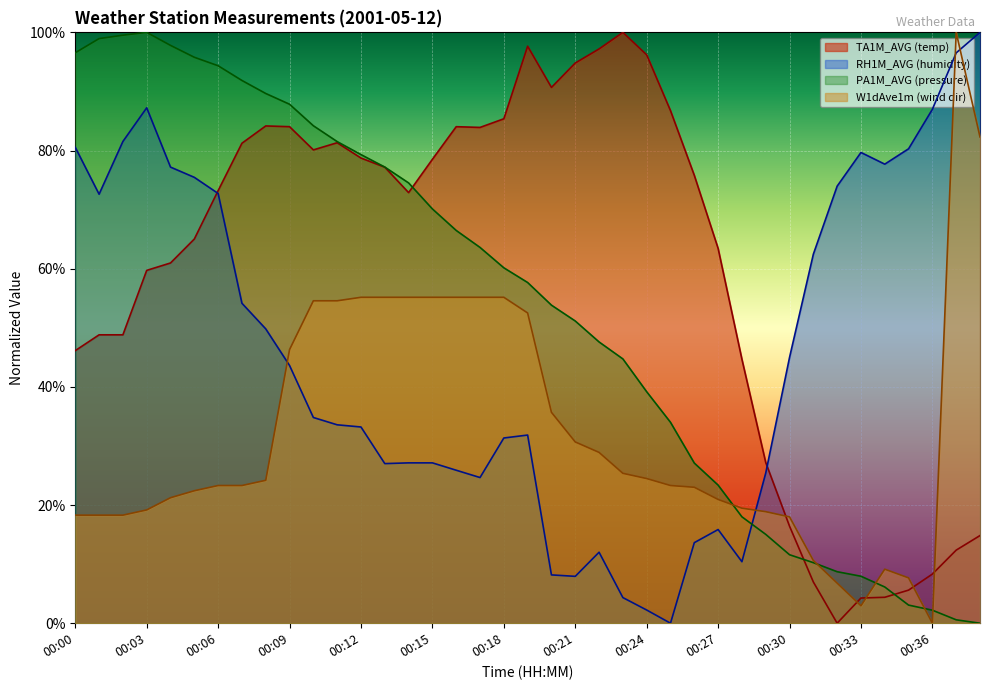

What is the value of the W1dAve1m point at the 1st from the left?

18.3